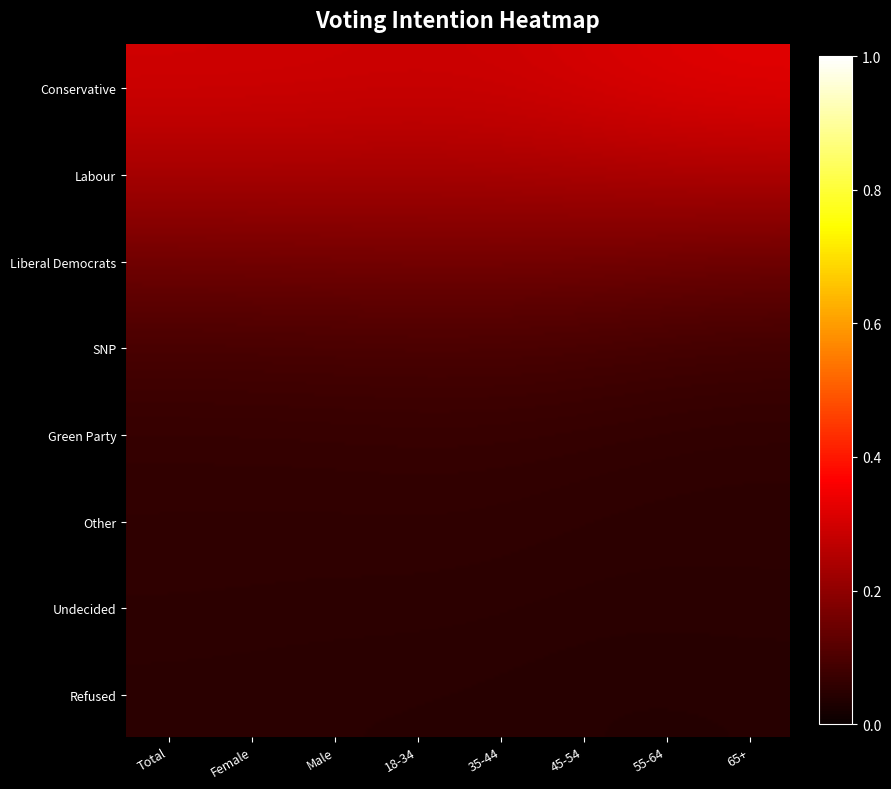

What is the average value of the Undecided series?

0.1